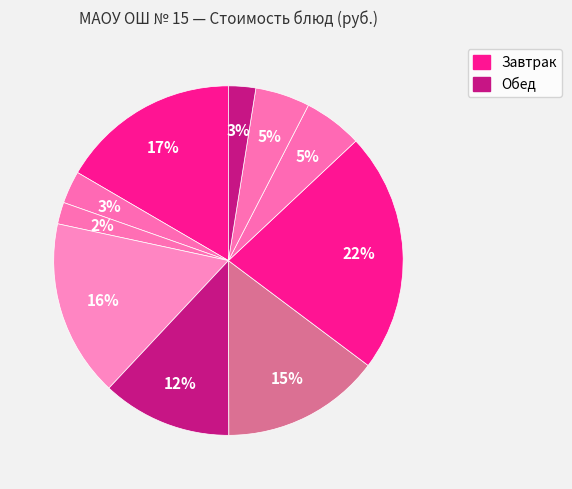

How many segments does this pie chart have?

10